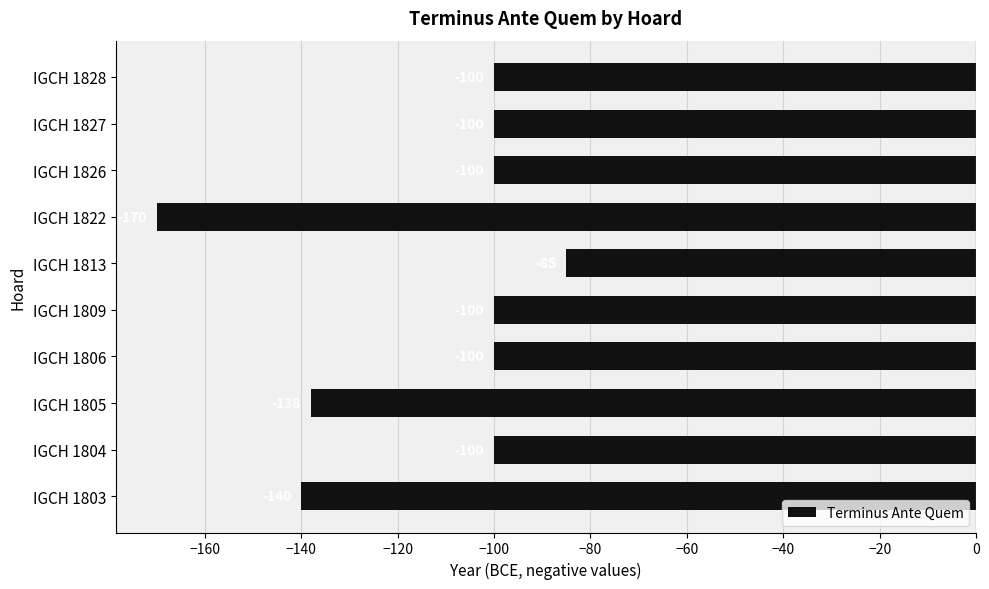

What is the average value?

-113